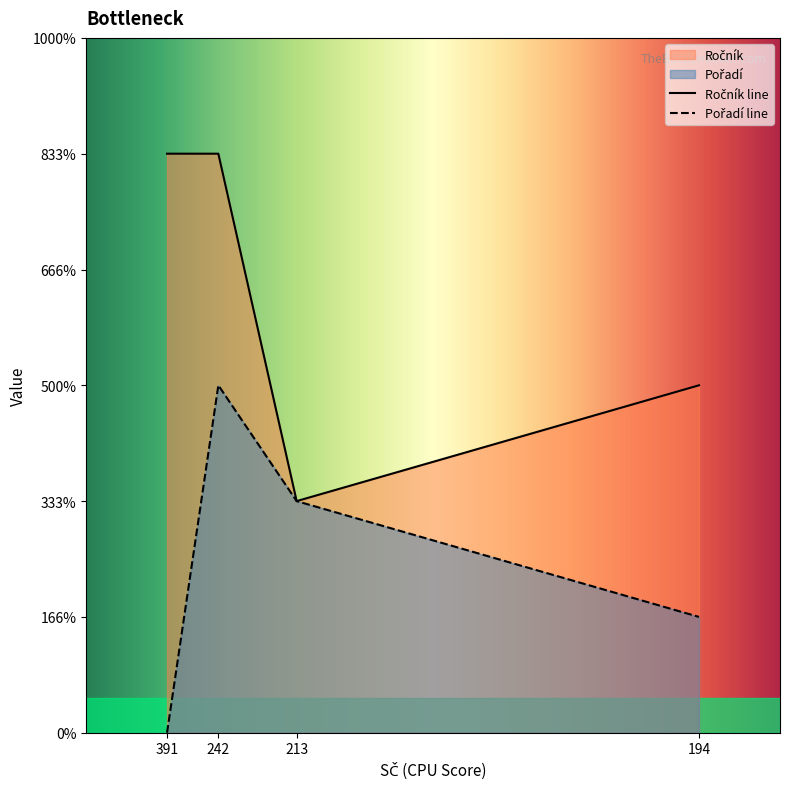

Rank the series at 213 from highest to lowest value.

Ročník, Pořadí